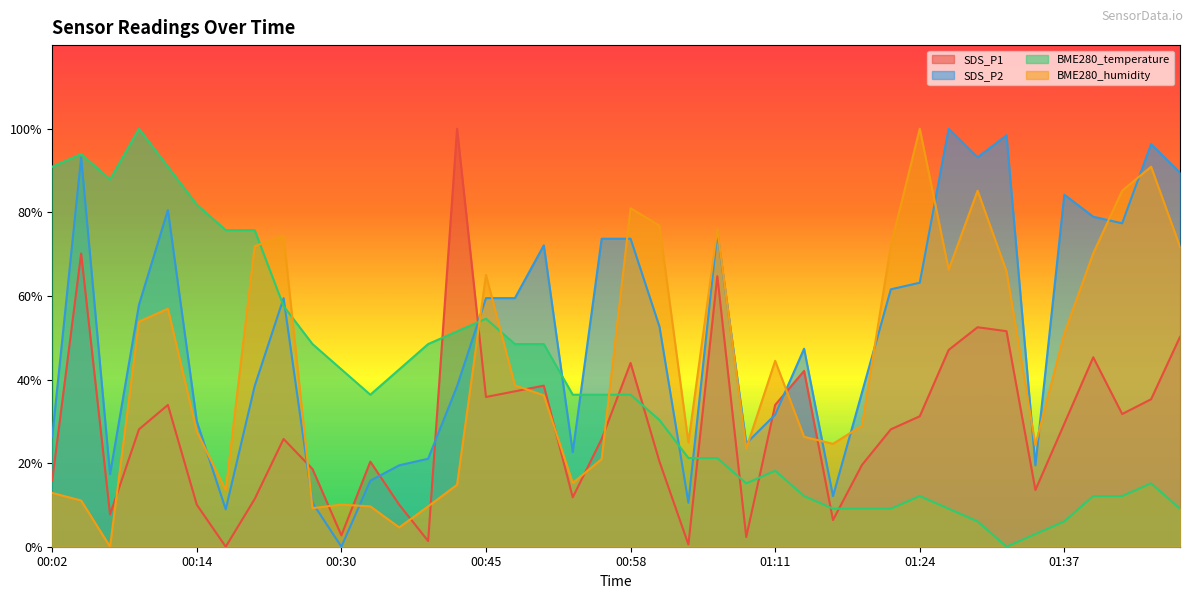

How many series are shown in this chart?

4